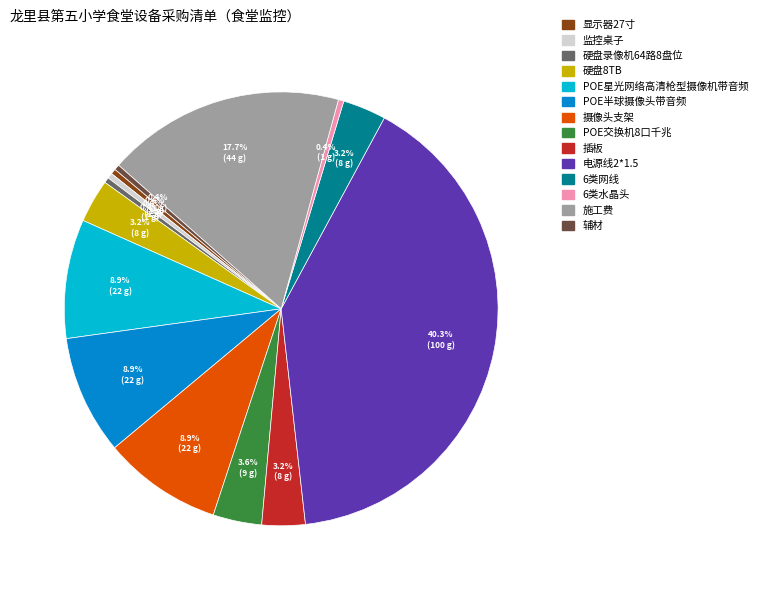

What is the ratio of the value at 施工费 to the value at 硬盘录像机64路8盘位?

44.0